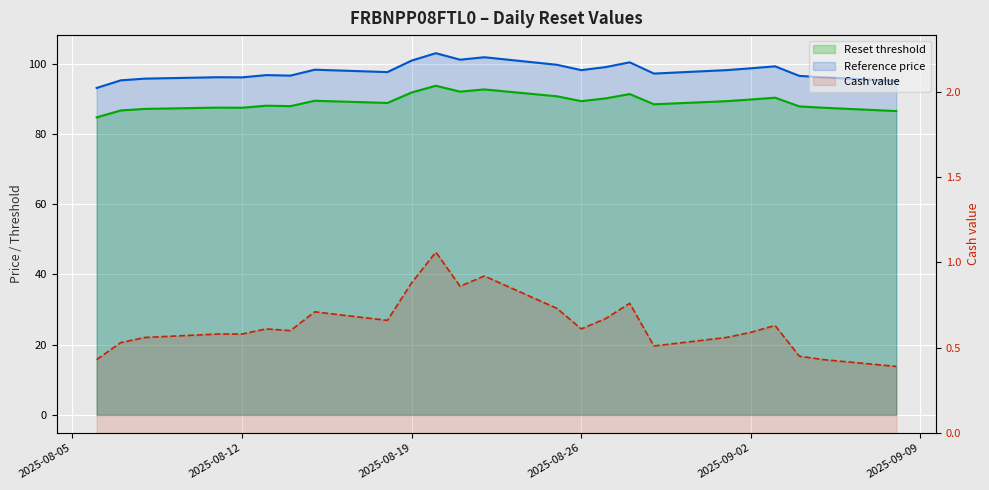

True or false: Reference price and Reset threshold intersect in this chart.

False